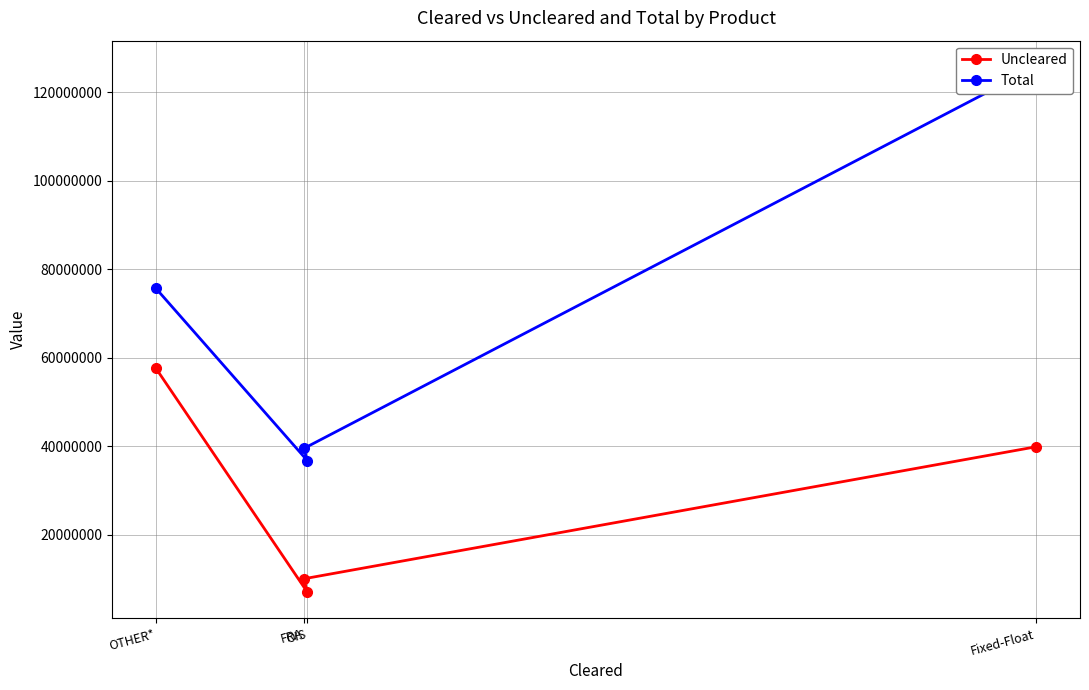

Is the value of Total at OIS greater than the value of Uncleared at Fixed-Float?

No